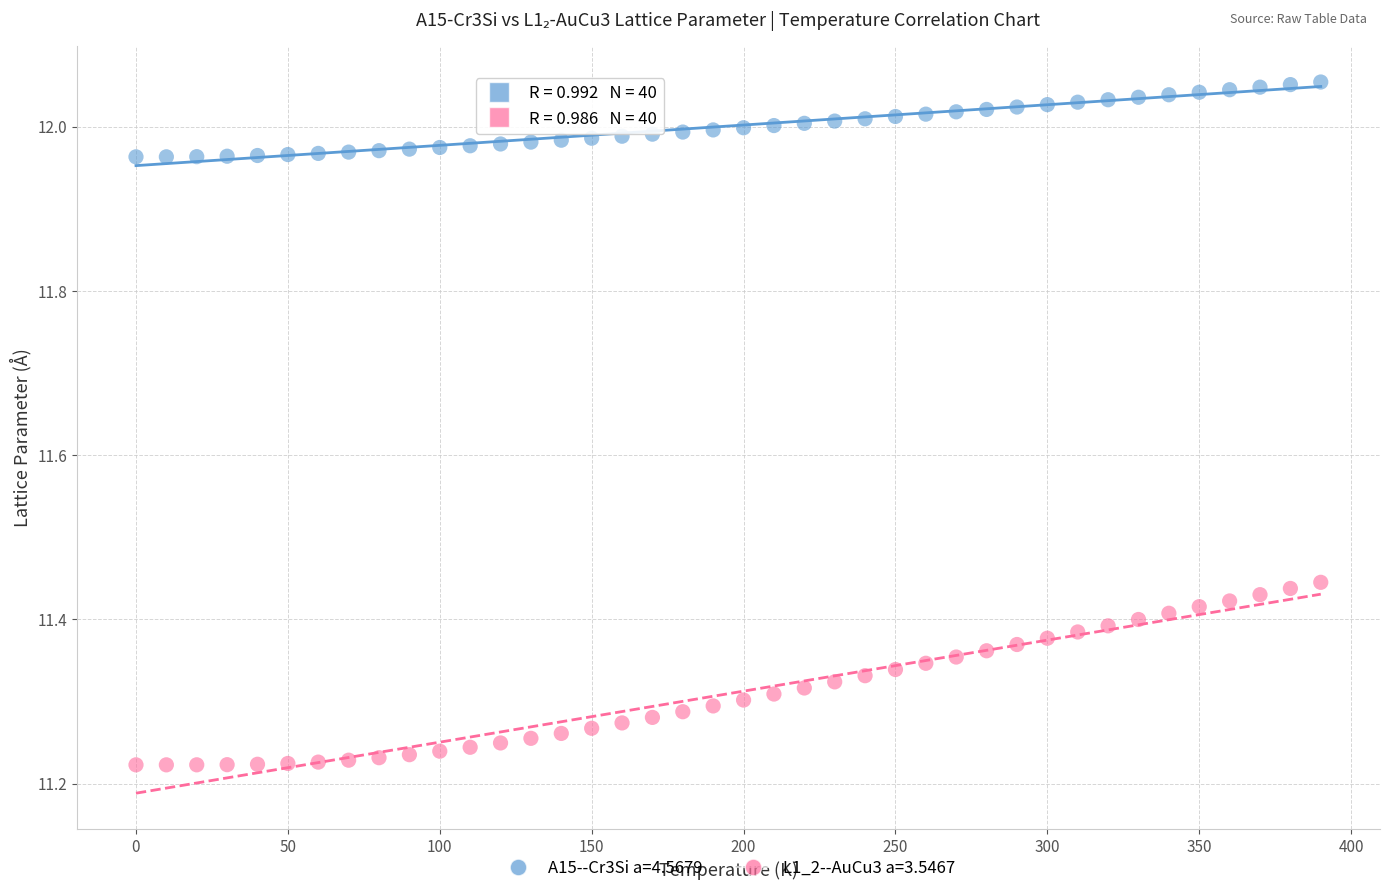

Across all data points, what is the range of X values (max minus min)?

390.0